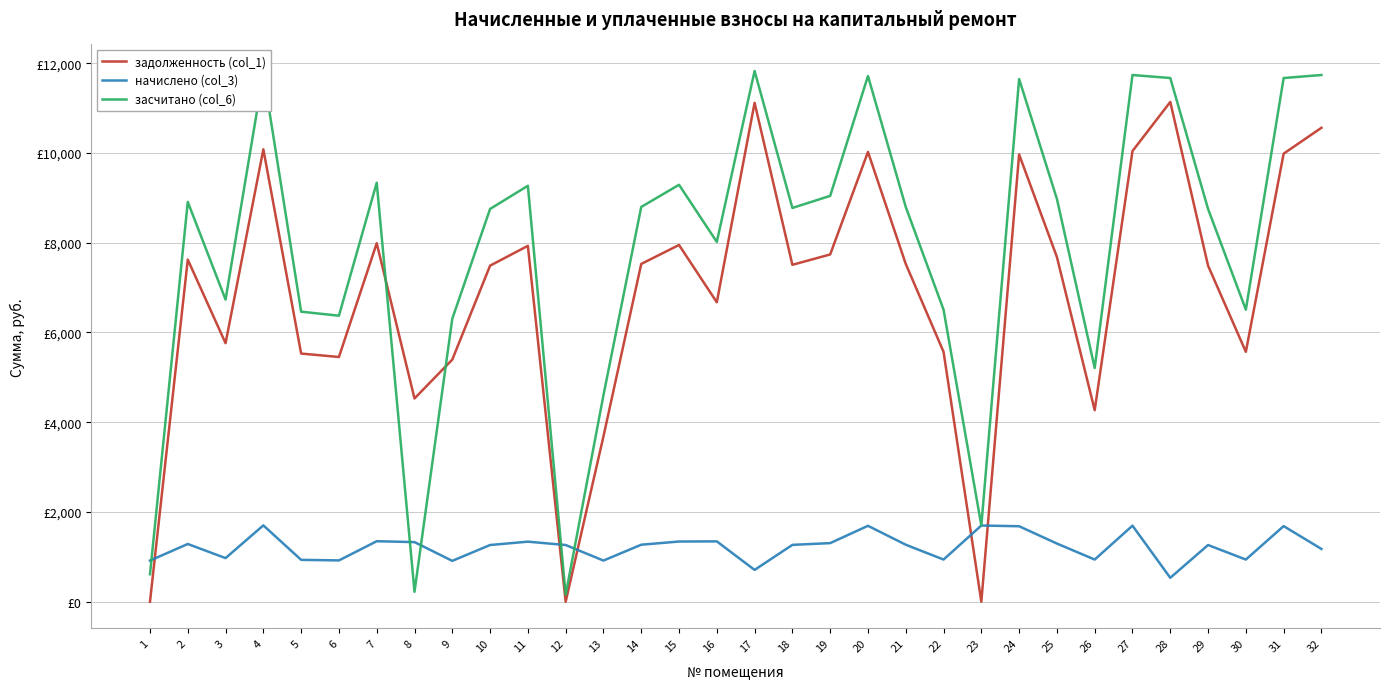

What are all the series names shown in the legend?

задолженность (col_1), начислено (col_3), засчитано (col_6)